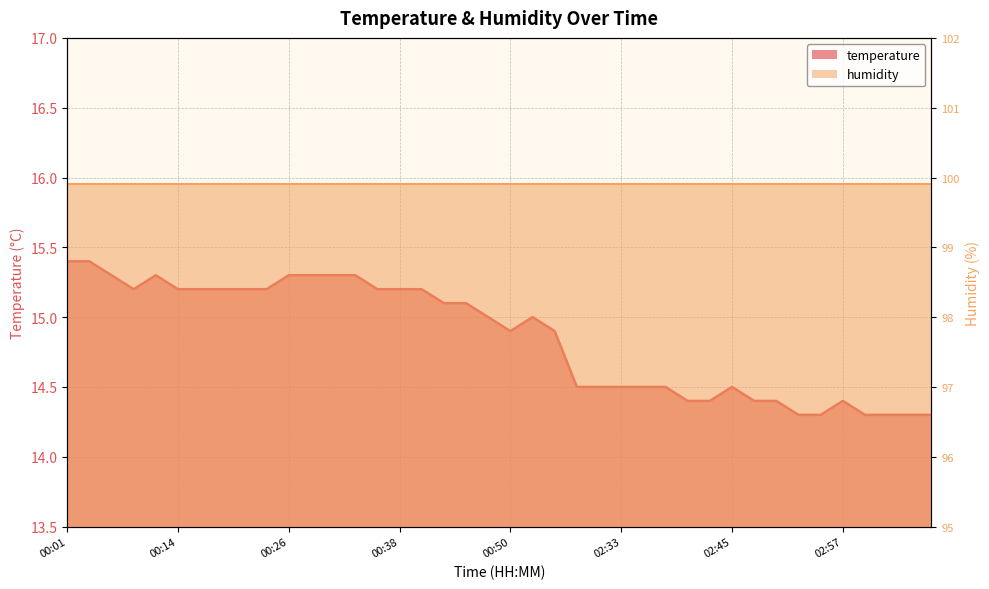

How many points are higher than both their immediate neighbors (excluding endpoints)?

4